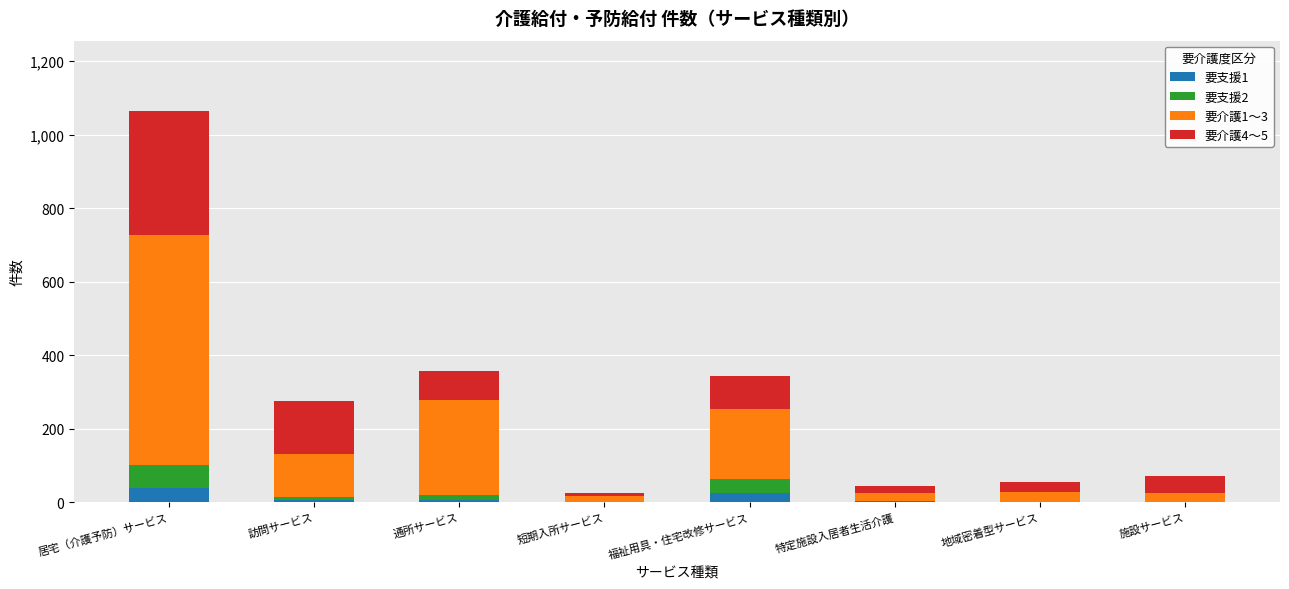

At which category is the sum across all series the highest?

居宅（介護予防）サービス